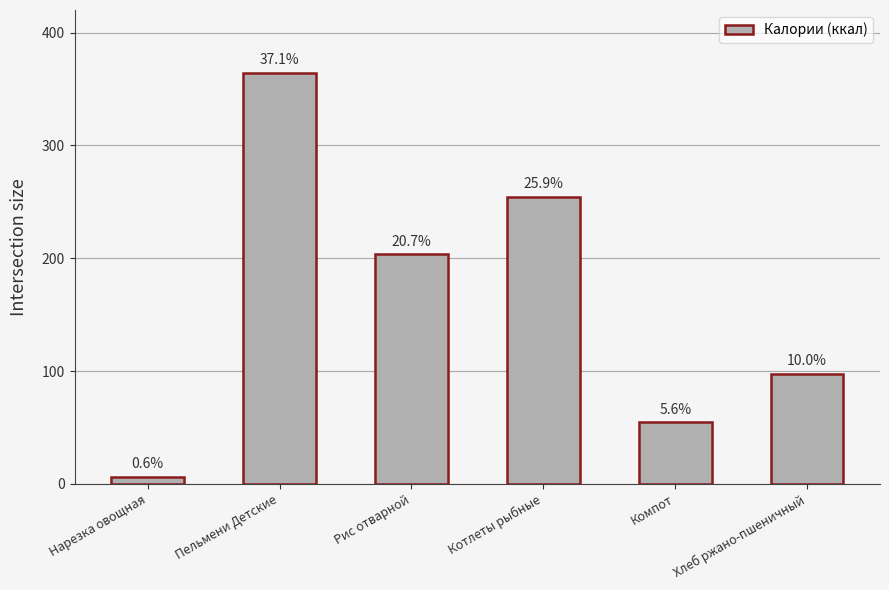

Read the value at Рис отварной.

203.5